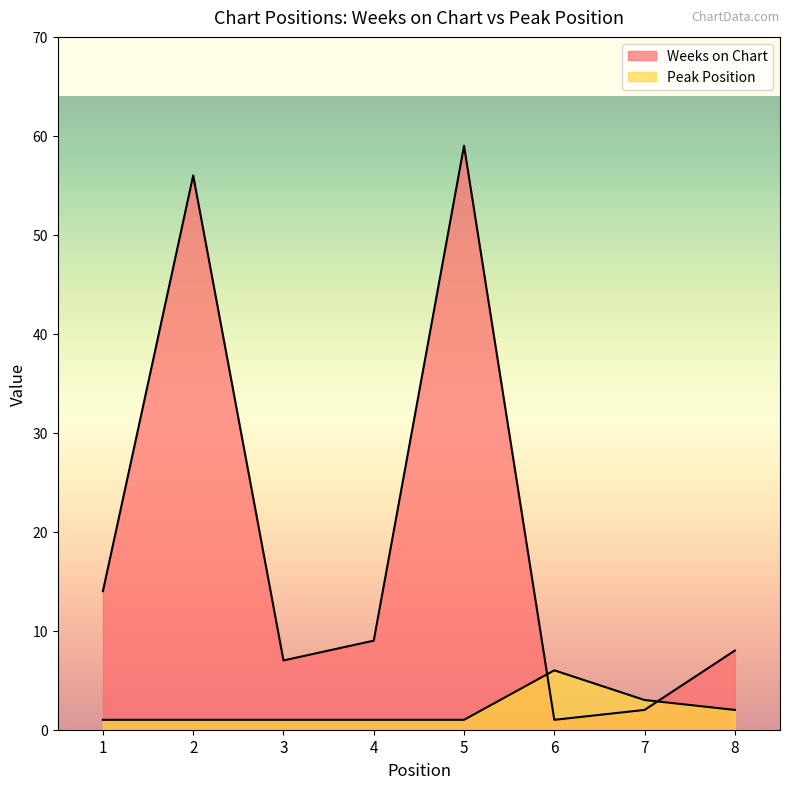

Rank the series at 3 from highest to lowest value.

Weeks on Chart, Peak Position